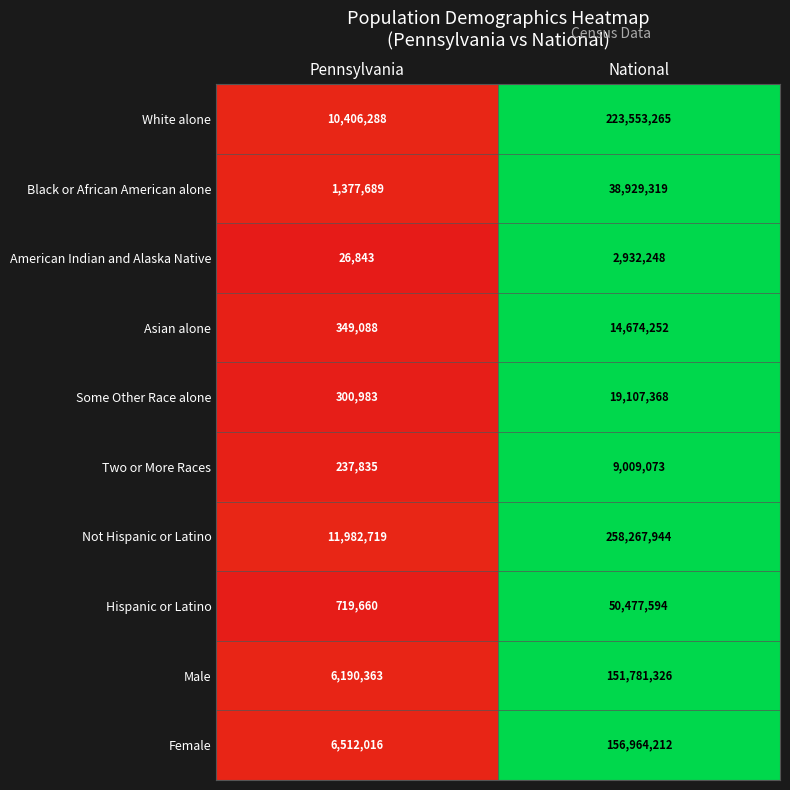

Reading left to right, what are all the values shown in this chart?

White alone: Pennsylvania=10406288	National=223553265
Black or African American alone: Pennsylvania=1377689	National=38929319
American Indian and Alaska Native: Pennsylvania=26843	National=2932248
Asian alone: Pennsylvania=349088	National=14674252
Some Other Race alone: Pennsylvania=300983	National=19107368
Two or More Races: Pennsylvania=237835	National=9009073
Not Hispanic or Latino: Pennsylvania=11982719	National=258267944
Hispanic or Latino: Pennsylvania=719660	National=50477594
Male: Pennsylvania=6190363	National=151781326
Female: Pennsylvania=6512016	National=156964212